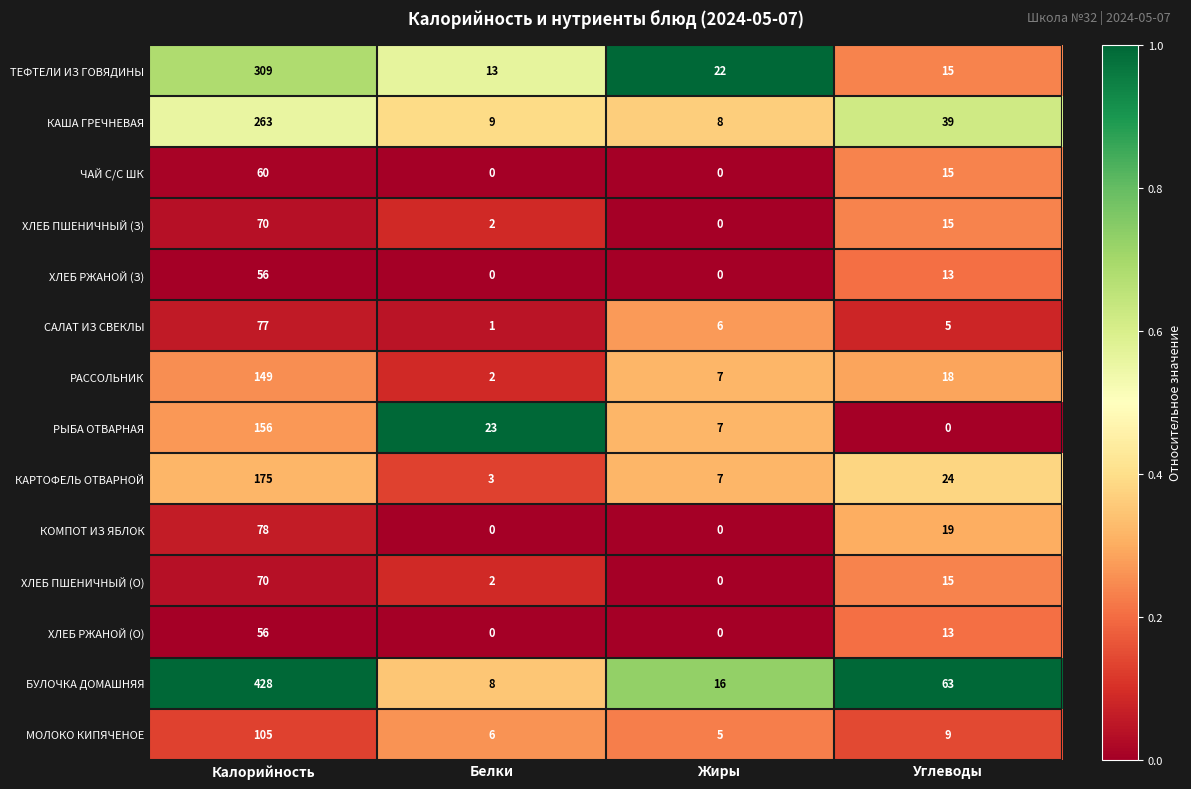

Which category has the highest value in the ХЛЕБ ПШЕНИЧНЫЙ (З) series?

Калорийность